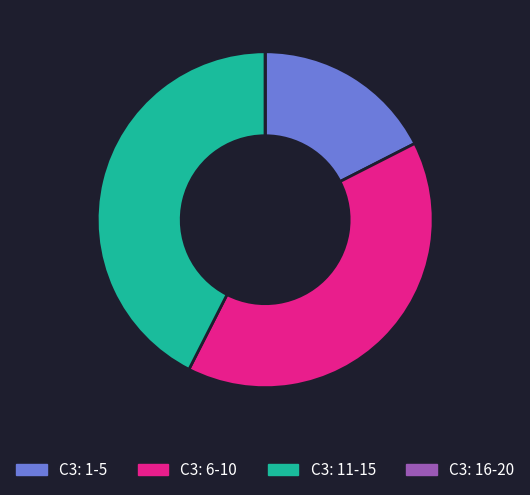

What is the ratio of the value at C3: 11-15 to the value at C3: 6-10?

1.1